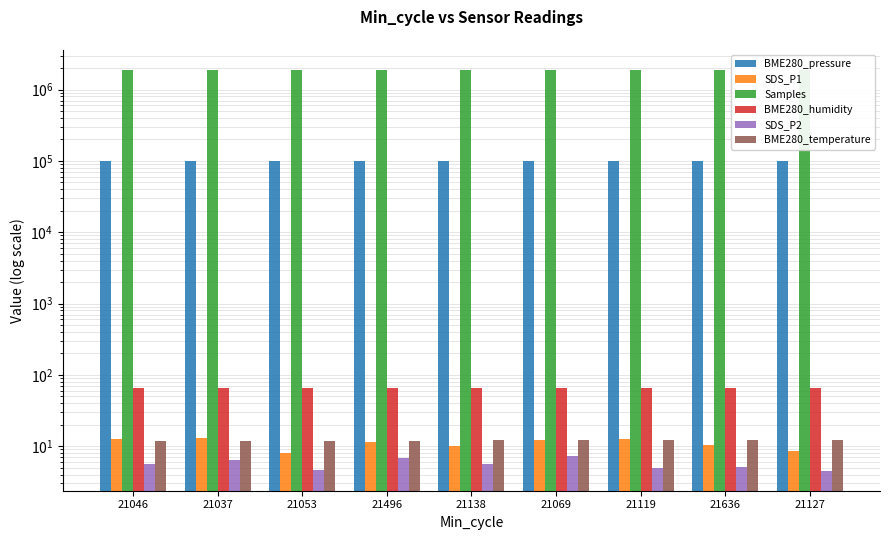

What is the value of the Samples bar at the 3rd from the left?

1883906.0